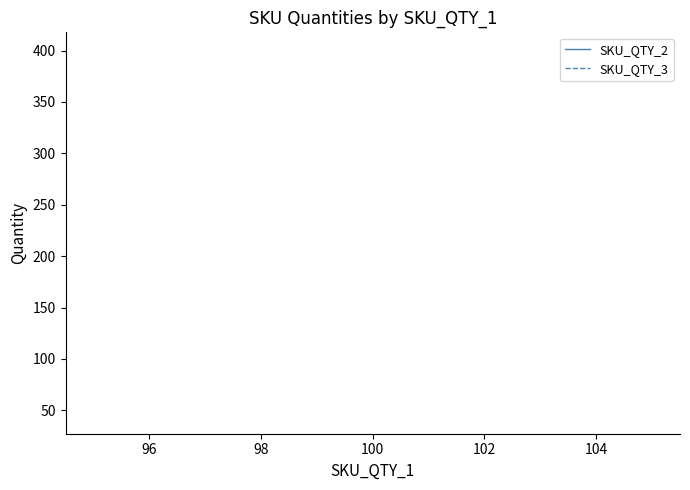

How many lines are shown in the chart?

2